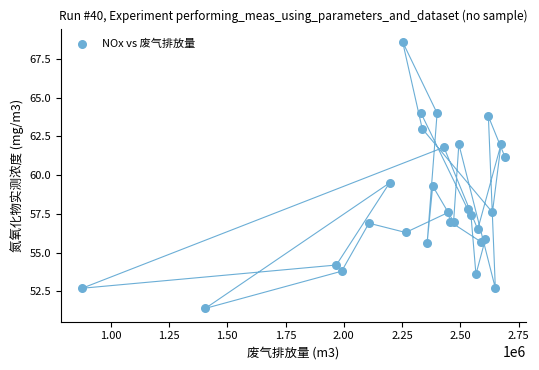

What Y value in the scatter plot is closest to 60?

59.5